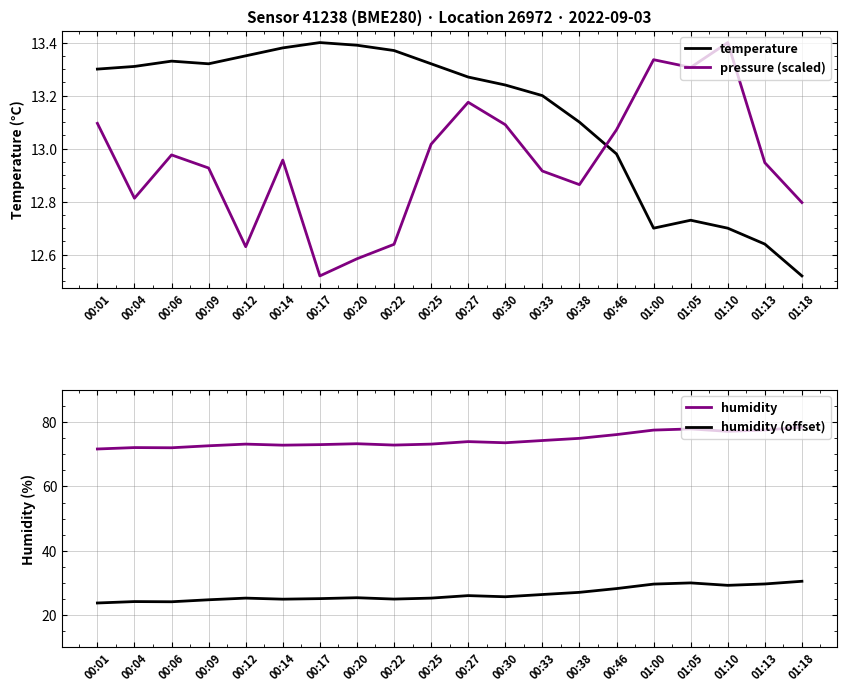

True or false: humidity and humidity (offset) cross at least once.

False